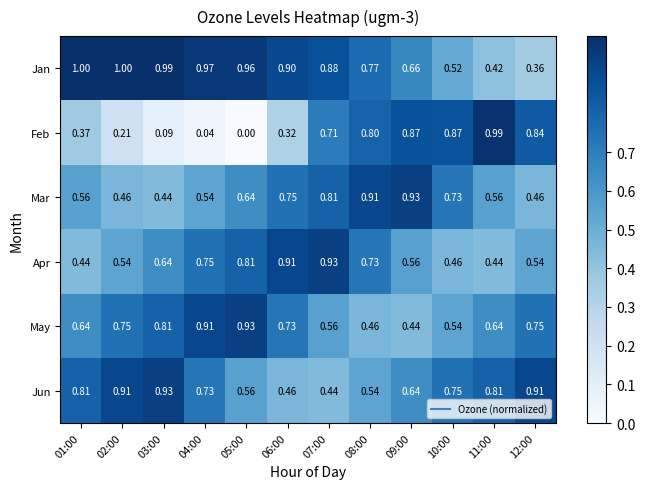

Rank the series at 11:00 from highest to lowest value.

Feb, Jun, May, Mar, Apr, Jan